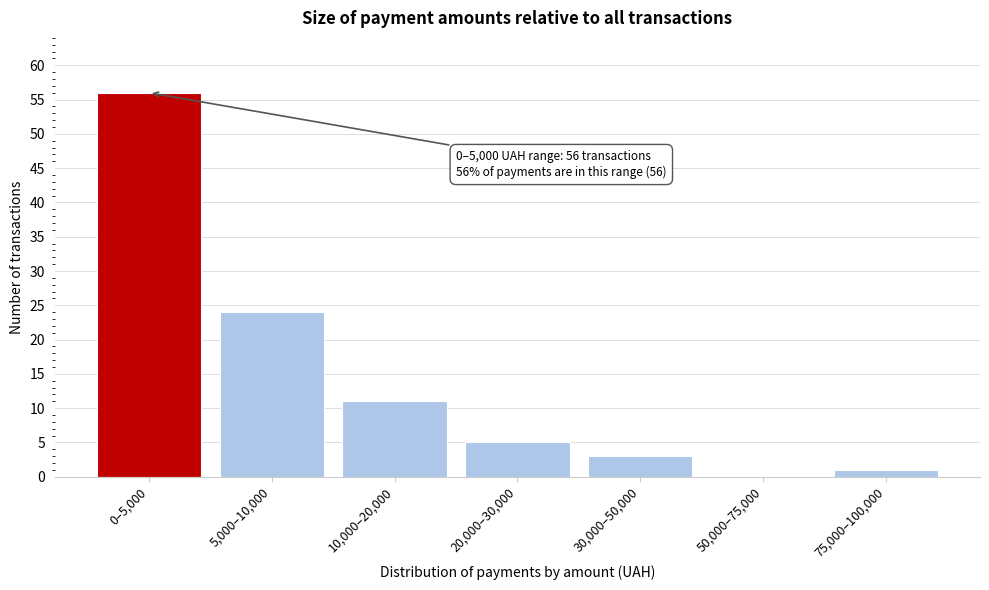

Reading left to right, list all the values displayed in this chart.

0–5,000=56	5,000–10,000=24	10,000–20,000=11	20,000–30,000=5	30,000–50,000=3	50,000–75,000=0	75,000–100,000=1